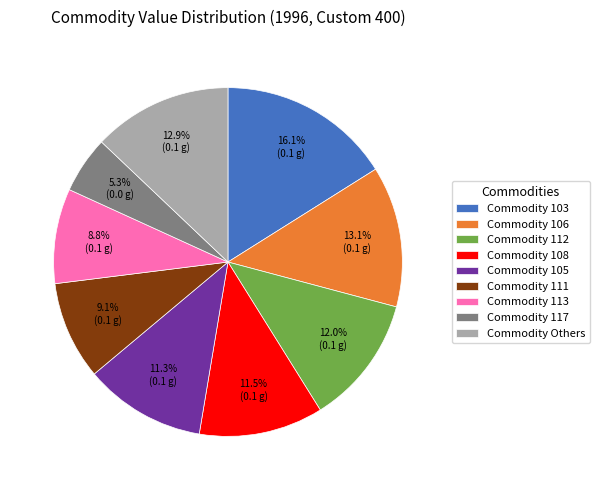

Between Commodity 108 and Commodity 111, which is larger?

Commodity 108